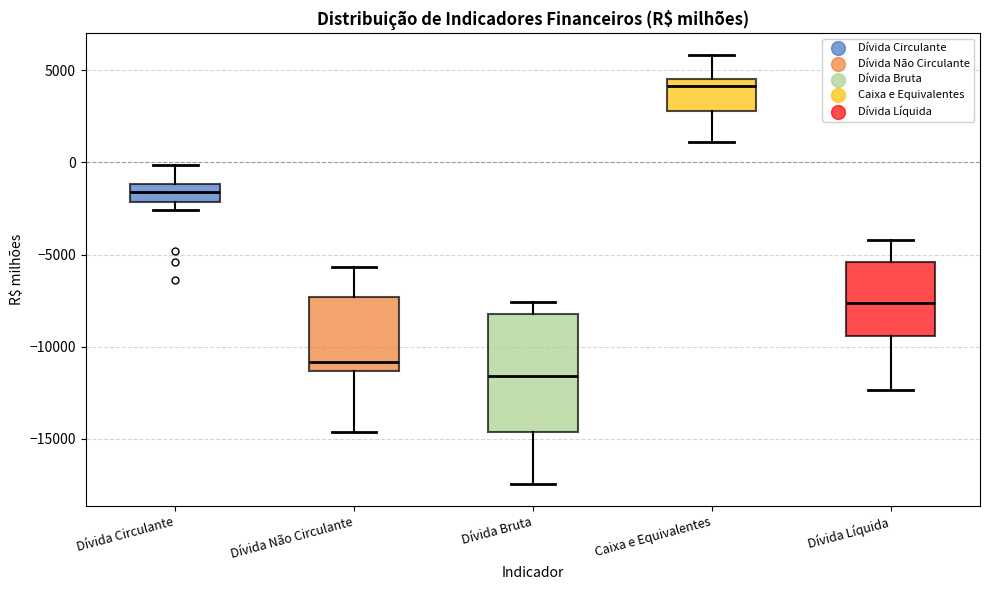

Comparing the boxes themselves (not the whiskers), which one is the tallest?

Dívida Bruta